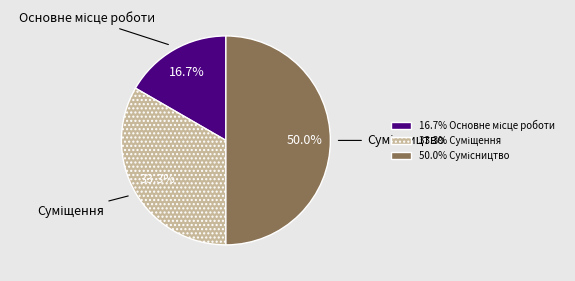

Does Основне місце роботи account for over 50% of the chart?

No